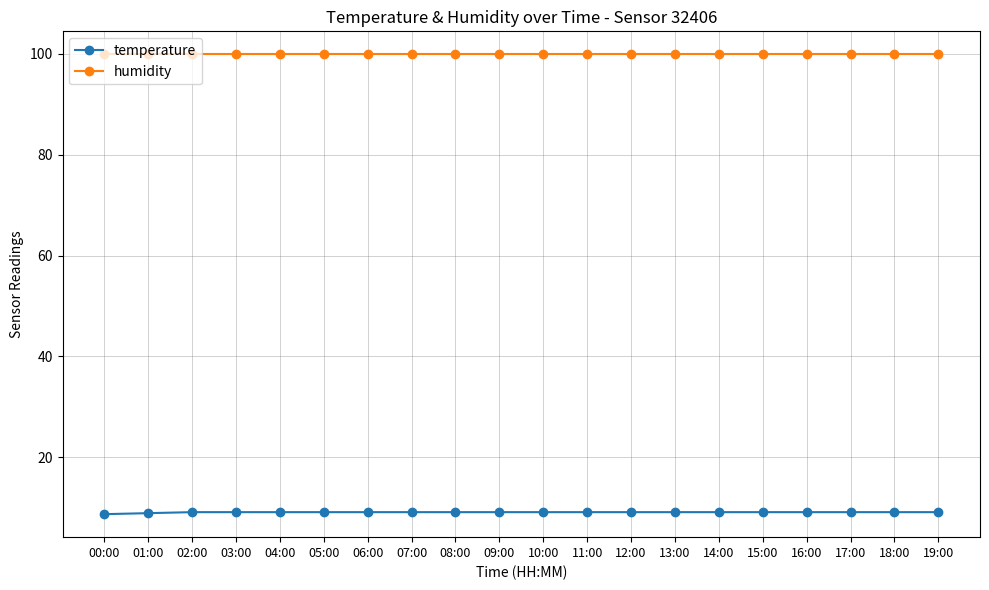

Rank the series at 18:00 from lowest to highest value.

temperature, humidity